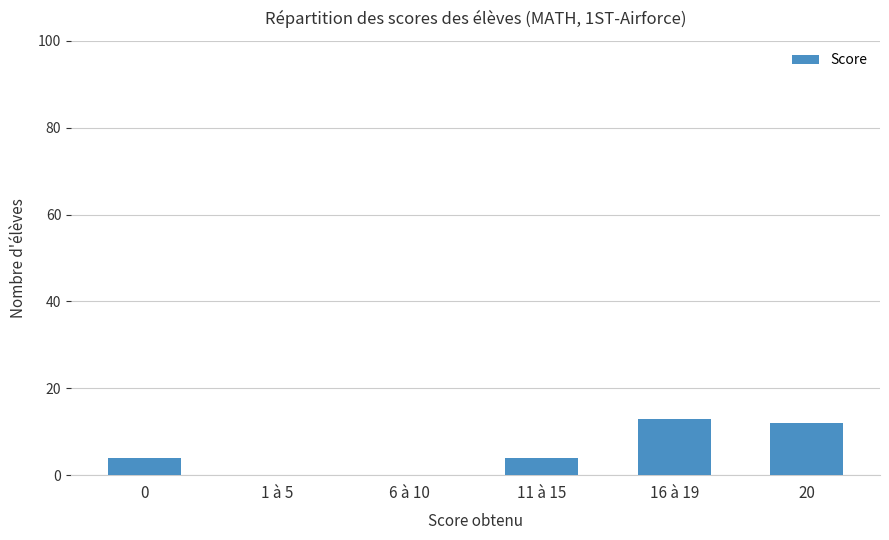

What is the maximum value shown in the chart?

13